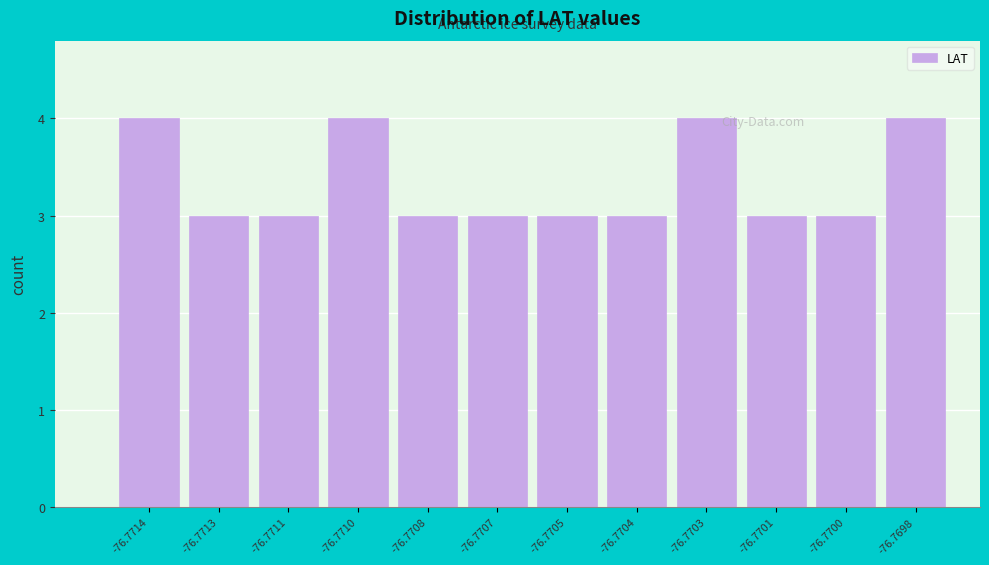

Reading left to right, transcribe all the data shown in this chart.

4	3	3	4	3	3	3	3	4	3	3	4